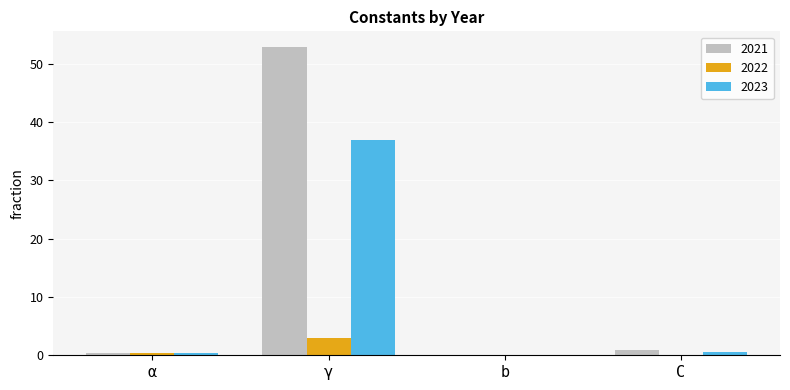

What are all the series names shown in the legend?

2021, 2022, 2023